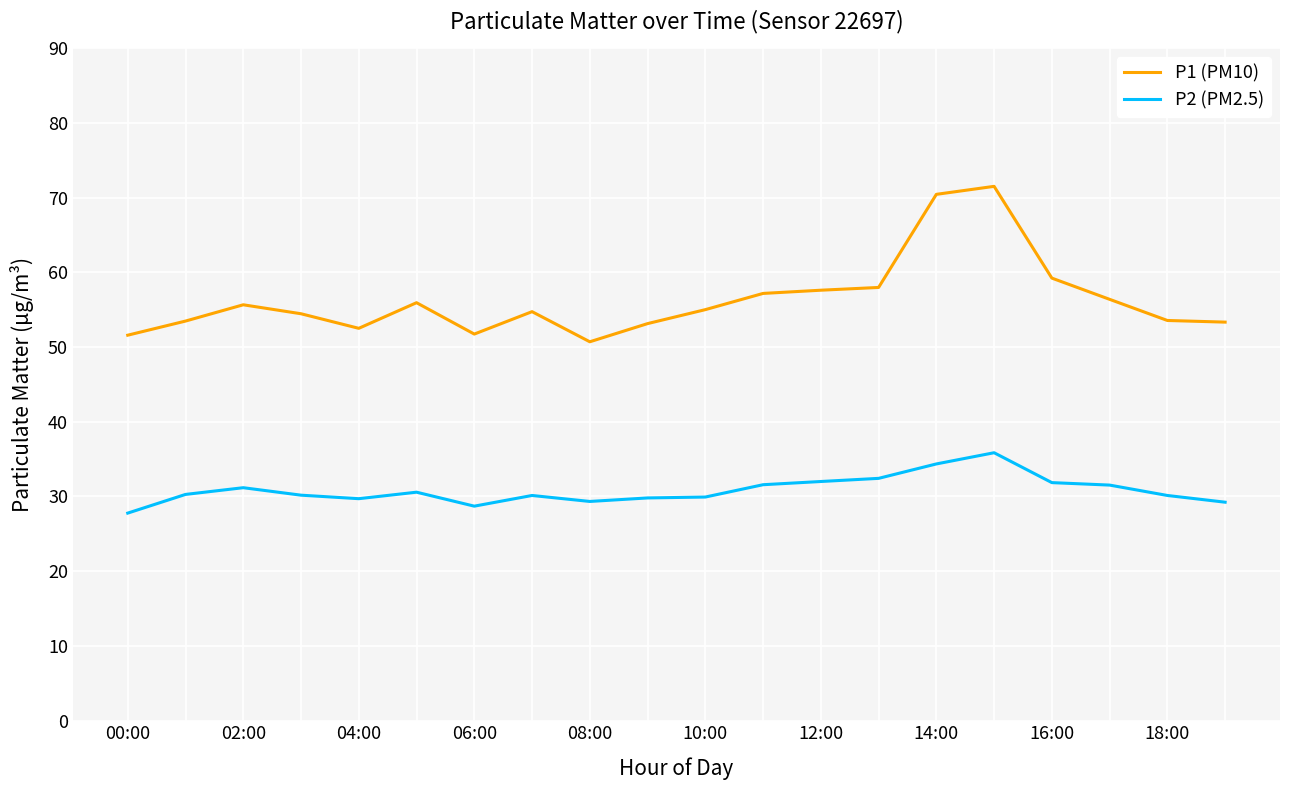

Which series has the widest spread of values?

P1 (PM10)